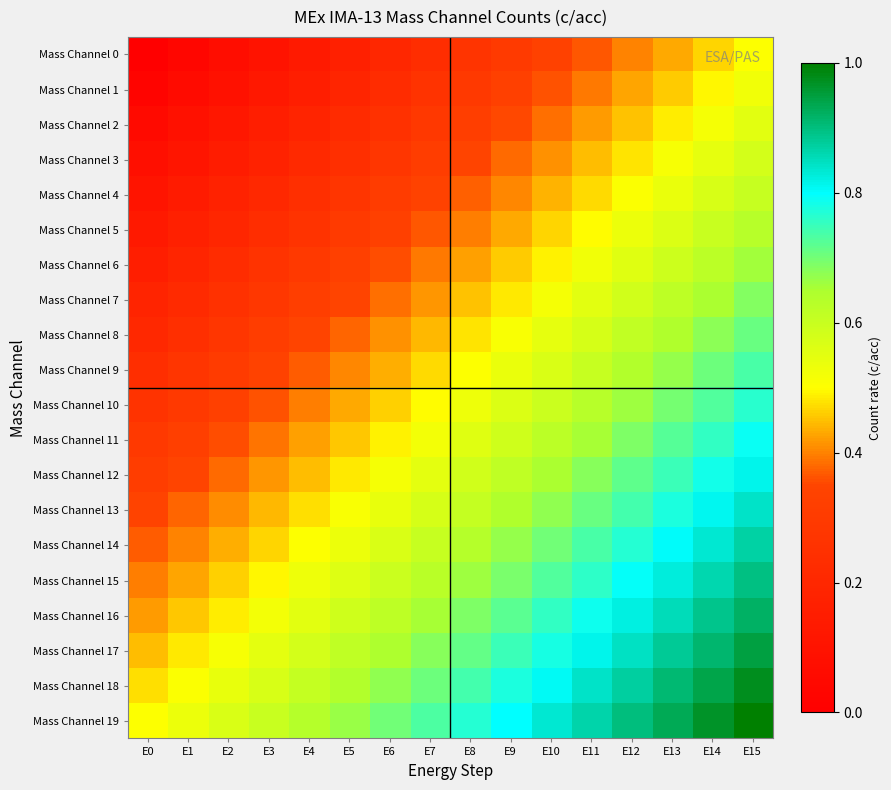

Reading left to right, what are all the values shown in this chart?

Mass Channel 0: E0=0.0	E1=0.0	E2=0.1	E3=0.1	E4=0.1	E5=0.2	E6=0.2	E7=0.2	E8=0.3	E9=0.3	E10=0.3	E11=0.4	E12=0.4	E13=0.4	E14=0.5	E15=0.5
Mass Channel 1: E0=0.0	E1=0.1	E2=0.1	E3=0.1	E4=0.2	E5=0.2	E6=0.2	E7=0.3	E8=0.3	E9=0.3	E10=0.4	E11=0.4	E12=0.4	E13=0.5	E14=0.5	E15=0.5
Mass Channel 2: E0=0.1	E1=0.1	E2=0.1	E3=0.2	E4=0.2	E5=0.2	E6=0.3	E7=0.3	E8=0.3	E9=0.4	E10=0.4	E11=0.4	E12=0.5	E13=0.5	E14=0.5	E15=0.6
Mass Channel 3: E0=0.1	E1=0.1	E2=0.1	E3=0.2	E4=0.2	E5=0.2	E6=0.3	E7=0.3	E8=0.3	E9=0.4	E10=0.4	E11=0.4	E12=0.5	E13=0.5	E14=0.5	E15=0.6
Mass Channel 4: E0=0.1	E1=0.1	E2=0.2	E3=0.2	E4=0.2	E5=0.3	E6=0.3	E7=0.3	E8=0.4	E9=0.4	E10=0.4	E11=0.5	E12=0.5	E13=0.5	E14=0.6	E15=0.6
Mass Channel 5: E0=0.1	E1=0.2	E2=0.2	E3=0.2	E4=0.3	E5=0.3	E6=0.3	E7=0.4	E8=0.4	E9=0.4	E10=0.5	E11=0.5	E12=0.5	E13=0.6	E14=0.6	E15=0.6
Mass Channel 6: E0=0.2	E1=0.2	E2=0.2	E3=0.3	E4=0.3	E5=0.3	E6=0.4	E7=0.4	E8=0.4	E9=0.5	E10=0.5	E11=0.5	E12=0.6	E13=0.6	E14=0.6	E15=0.7
Mass Channel 7: E0=0.2	E1=0.2	E2=0.3	E3=0.3	E4=0.3	E5=0.4	E6=0.4	E7=0.4	E8=0.5	E9=0.5	E10=0.5	E11=0.6	E12=0.6	E13=0.6	E14=0.7	E15=0.7
Mass Channel 8: E0=0.2	E1=0.2	E2=0.3	E3=0.3	E4=0.3	E5=0.4	E6=0.4	E7=0.4	E8=0.5	E9=0.5	E10=0.5	E11=0.6	E12=0.6	E13=0.6	E14=0.7	E15=0.7
Mass Channel 9: E0=0.2	E1=0.3	E2=0.3	E3=0.3	E4=0.4	E5=0.4	E6=0.4	E7=0.5	E8=0.5	E9=0.5	E10=0.6	E11=0.6	E12=0.6	E13=0.7	E14=0.7	E15=0.7
Mass Channel 10: E0=0.3	E1=0.3	E2=0.3	E3=0.4	E4=0.4	E5=0.4	E6=0.5	E7=0.5	E8=0.5	E9=0.6	E10=0.6	E11=0.6	E12=0.7	E13=0.7	E14=0.7	E15=0.8
Mass Channel 11: E0=0.3	E1=0.3	E2=0.4	E3=0.4	E4=0.4	E5=0.5	E6=0.5	E7=0.5	E8=0.6	E9=0.6	E10=0.6	E11=0.7	E12=0.7	E13=0.7	E14=0.8	E15=0.8
Mass Channel 12: E0=0.3	E1=0.3	E2=0.4	E3=0.4	E4=0.4	E5=0.5	E6=0.5	E7=0.5	E8=0.6	E9=0.6	E10=0.6	E11=0.7	E12=0.7	E13=0.7	E14=0.8	E15=0.8
Mass Channel 13: E0=0.3	E1=0.4	E2=0.4	E3=0.4	E4=0.5	E5=0.5	E6=0.5	E7=0.6	E8=0.6	E9=0.6	E10=0.7	E11=0.7	E12=0.7	E13=0.8	E14=0.8	E15=0.8
Mass Channel 14: E0=0.4	E1=0.4	E2=0.4	E3=0.5	E4=0.5	E5=0.5	E6=0.6	E7=0.6	E8=0.6	E9=0.7	E10=0.7	E11=0.7	E12=0.8	E13=0.8	E14=0.8	E15=0.9
Mass Channel 15: E0=0.4	E1=0.4	E2=0.5	E3=0.5	E4=0.5	E5=0.6	E6=0.6	E7=0.6	E8=0.7	E9=0.7	E10=0.7	E11=0.8	E12=0.8	E13=0.8	E14=0.9	E15=0.9
Mass Channel 16: E0=0.4	E1=0.5	E2=0.5	E3=0.5	E4=0.6	E5=0.6	E6=0.6	E7=0.7	E8=0.7	E9=0.7	E10=0.8	E11=0.8	E12=0.8	E13=0.9	E14=0.9	E15=0.9
Mass Channel 17: E0=0.4	E1=0.5	E2=0.5	E3=0.5	E4=0.6	E5=0.6	E6=0.6	E7=0.7	E8=0.7	E9=0.7	E10=0.8	E11=0.8	E12=0.8	E13=0.9	E14=0.9	E15=0.9
Mass Channel 18: E0=0.5	E1=0.5	E2=0.5	E3=0.6	E4=0.6	E5=0.6	E6=0.7	E7=0.7	E8=0.7	E9=0.8	E10=0.8	E11=0.8	E12=0.9	E13=0.9	E14=0.9	E15=1.0
Mass Channel 19: E0=0.5	E1=0.5	E2=0.6	E3=0.6	E4=0.6	E5=0.7	E6=0.7	E7=0.7	E8=0.8	E9=0.8	E10=0.8	E11=0.9	E12=0.9	E13=0.9	E14=1.0	E15=1.0